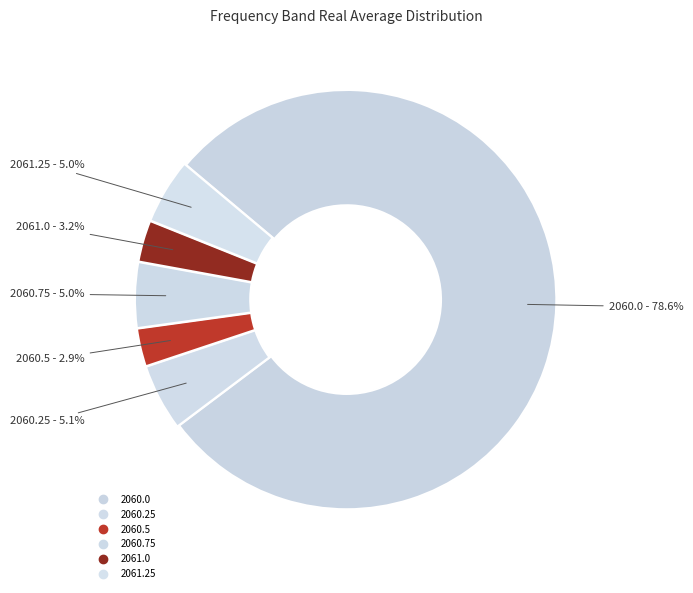

Count the number of slices in the pie.

6